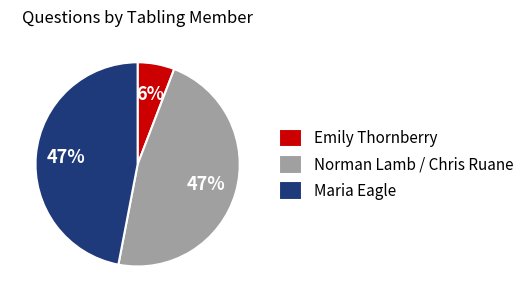

Between Emily Thornberry and Maria Eagle, which is larger?

Maria Eagle